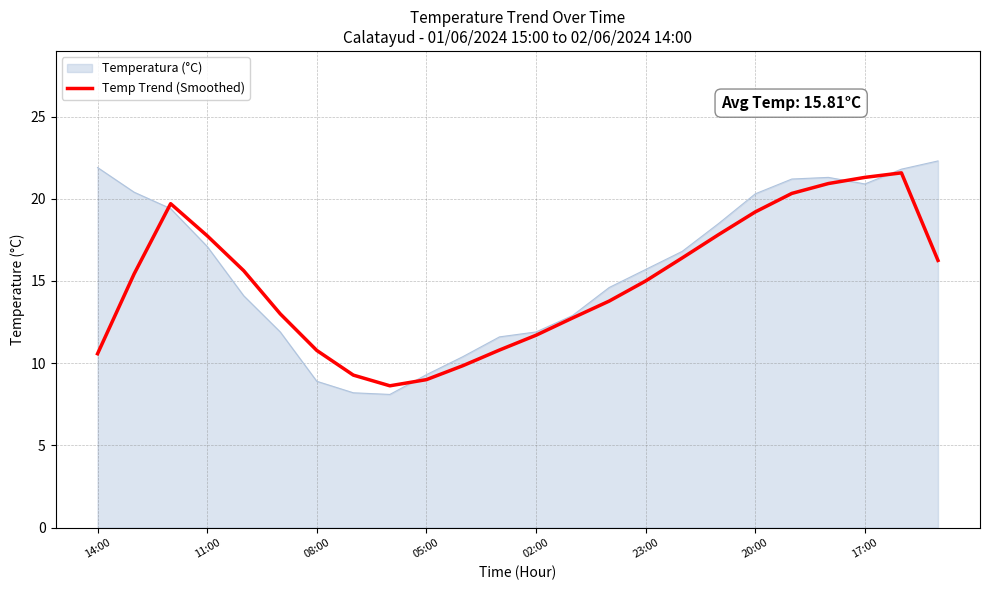

What is the maximum value shown in the chart?

22.3